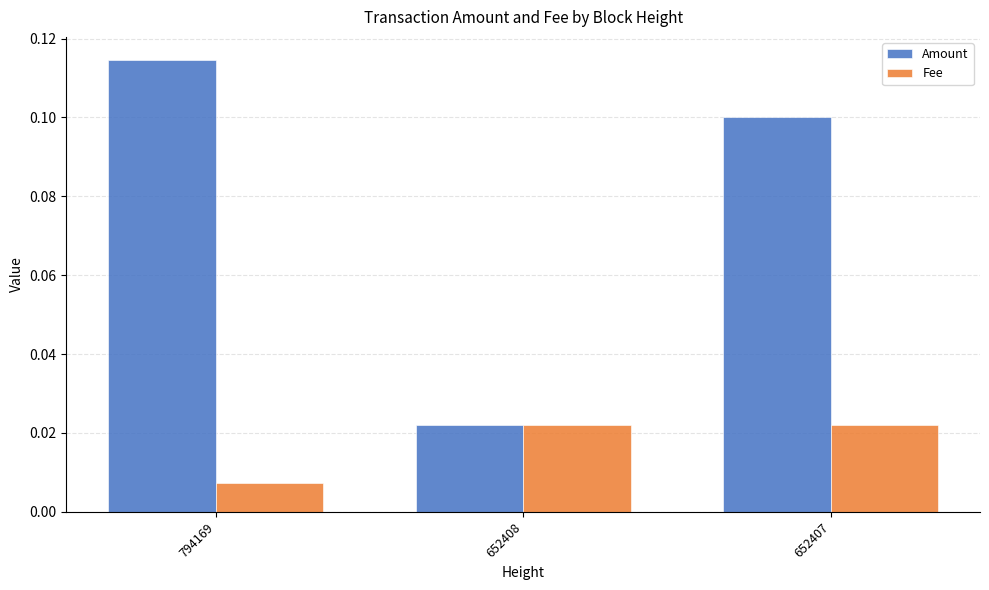

Rank the categories by Amount value from highest to lowest.

794169, 652407, 652408